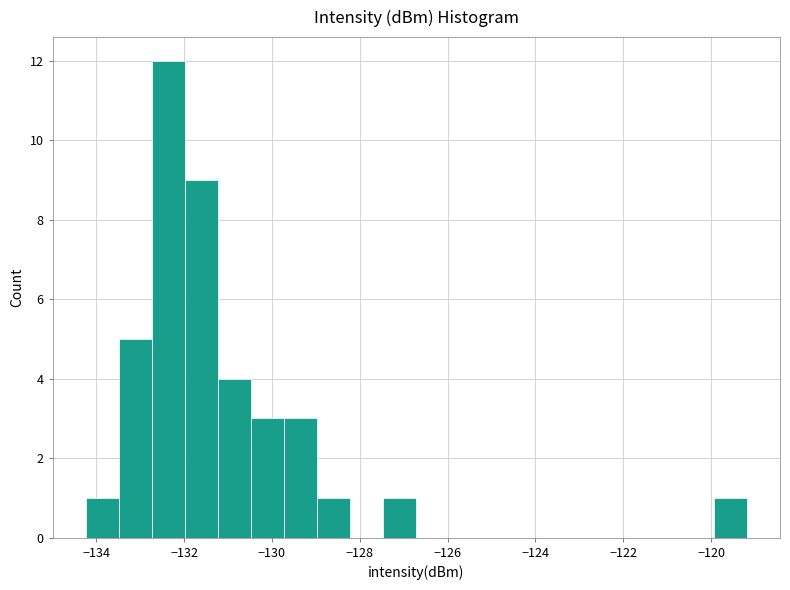

Around what value on the x-axis is the tallest bar? Give the approximate position of its centre, as read against the axis.

-132.4